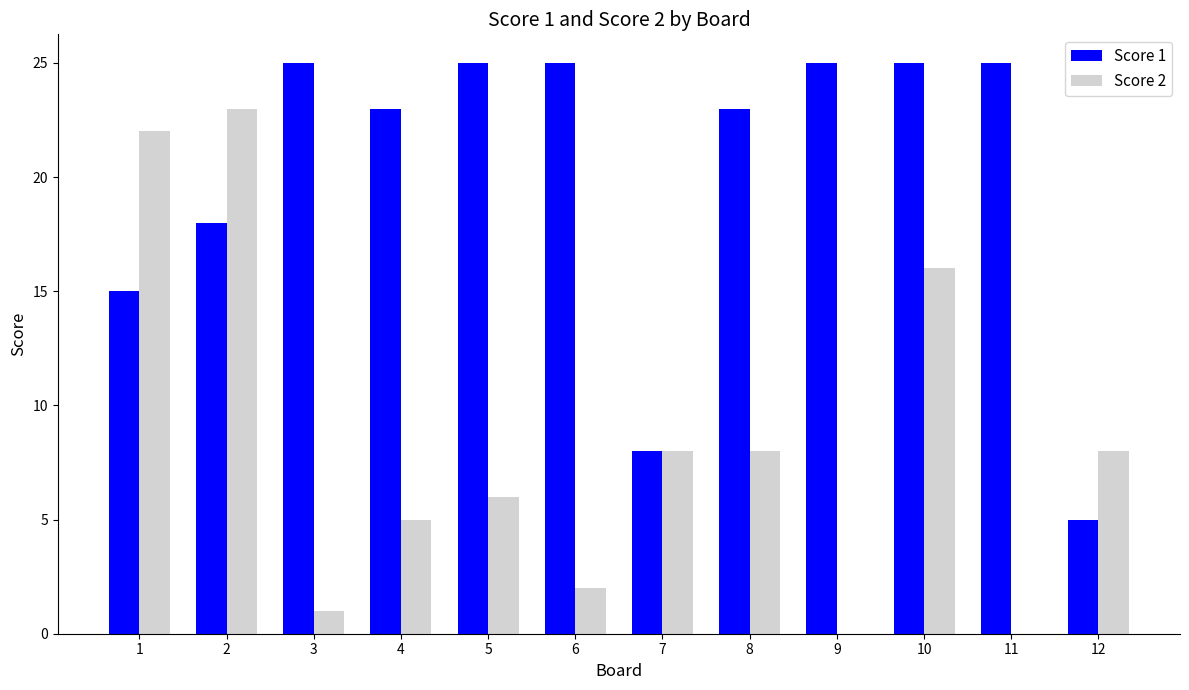

Where does the Score 2 series first go above 8?

1